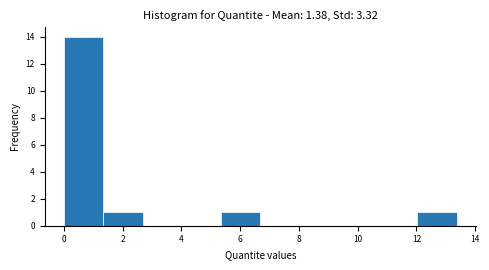

Over which range of the x-axis is the bar tallest?

0.0 to 1.4